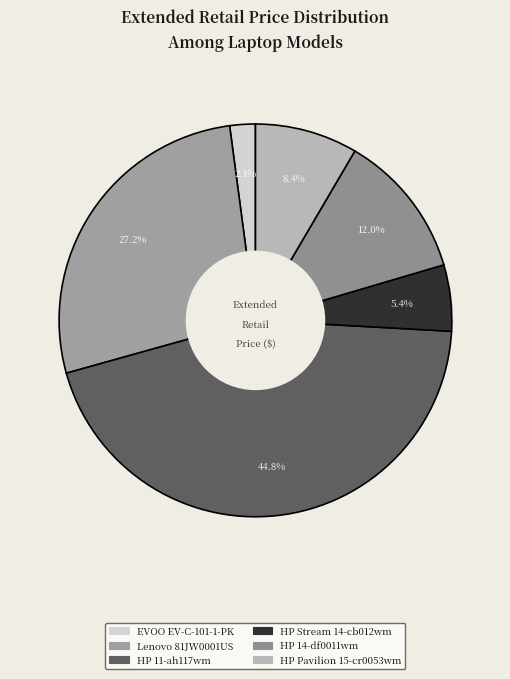

Is the sum of HP 14-df0011wm and HP Pavilion 15-cr0053wm greater than half?

No